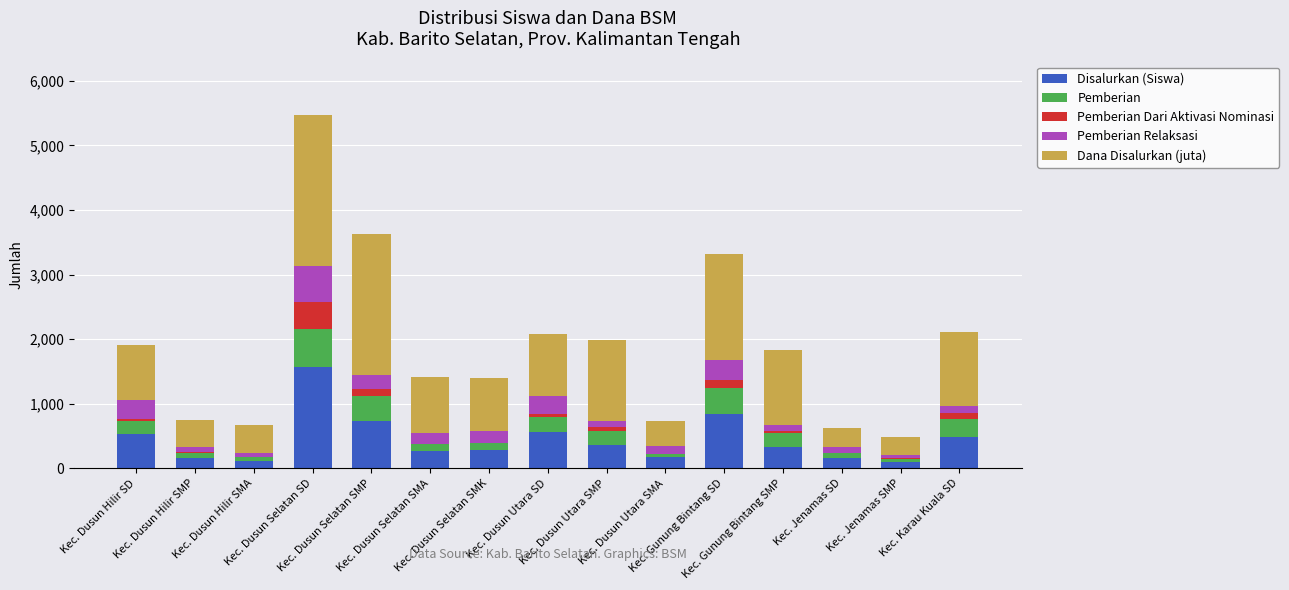

What is the difference between the Pemberian values at Kec. Gunung Bintang SMP and Kec. Dusun Selatan SMA?

102.0